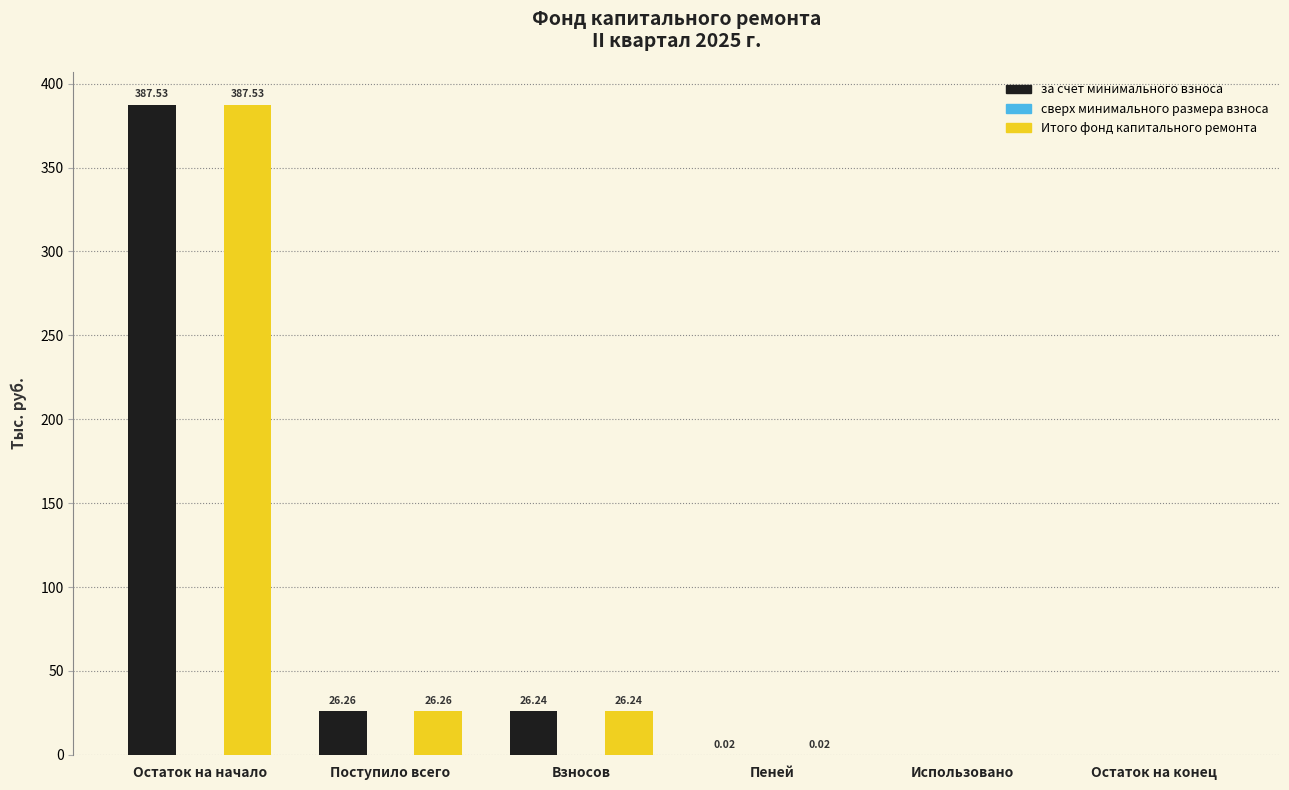

Which category has the highest value across all series?

Остаток на начало